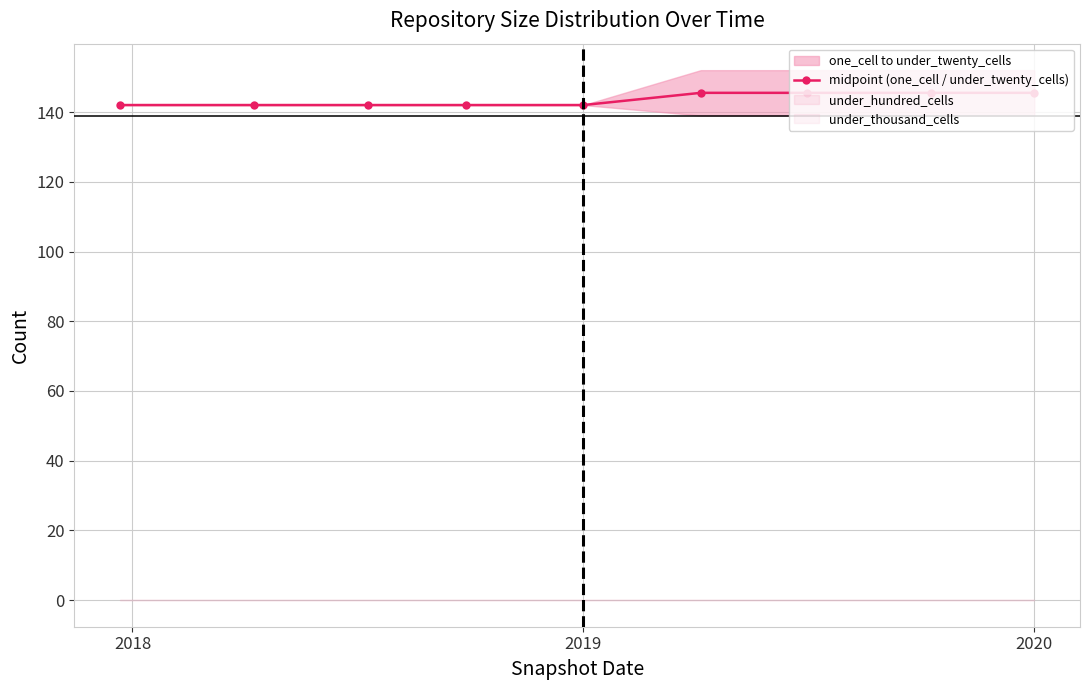

The midpoint (one_cell / under_twenty_cells) series shows 145.5 at 2020. True or false?

True